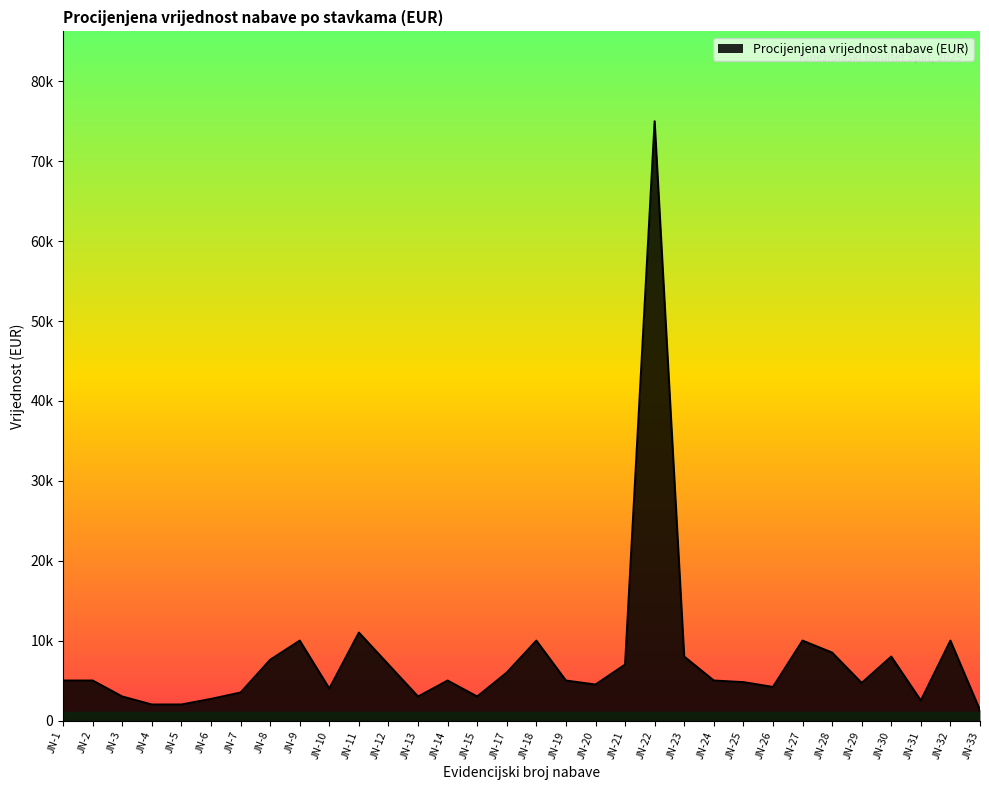

What is the change in value from JN-15 to JN-29?

+1700